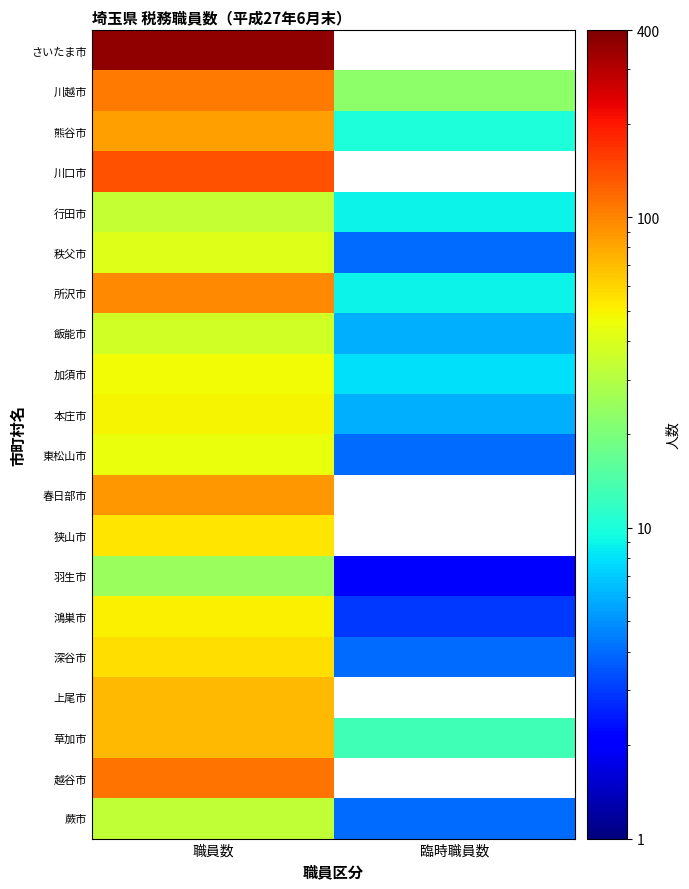

Rank the categories by 飯能市 value from lowest to highest.

臨時職員数, 職員数